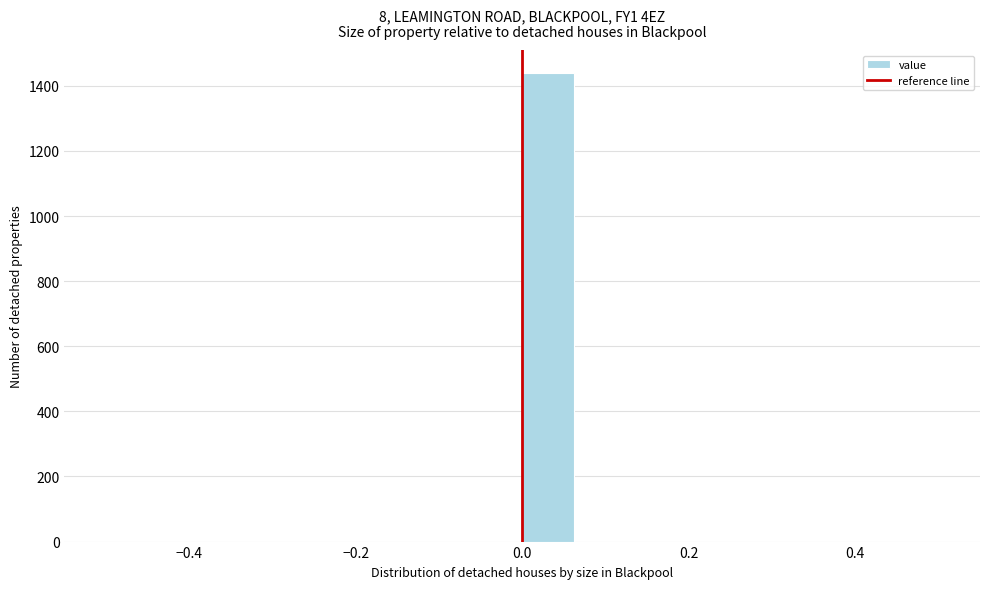

Around what value on the x-axis is the tallest bar? Give the approximate position of its centre, as read against the axis.

0.04